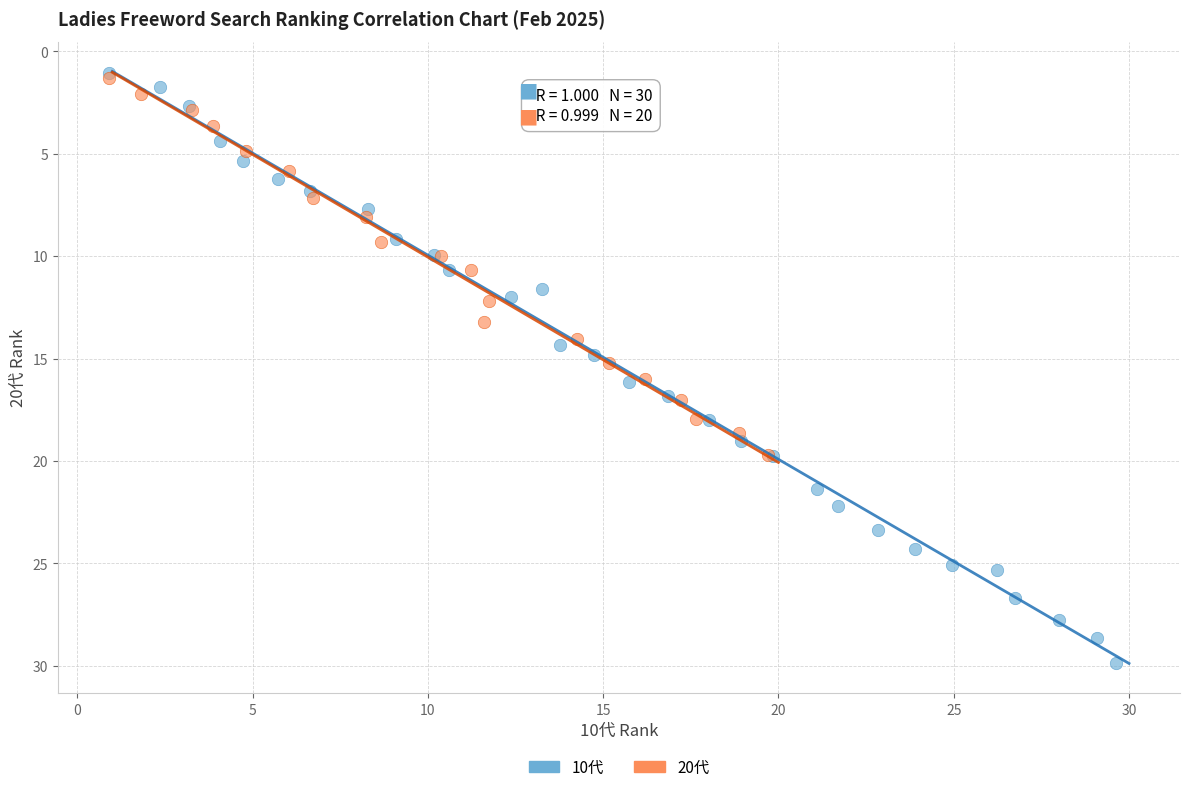

Which series has the largest Y range (max minus min)?

10代